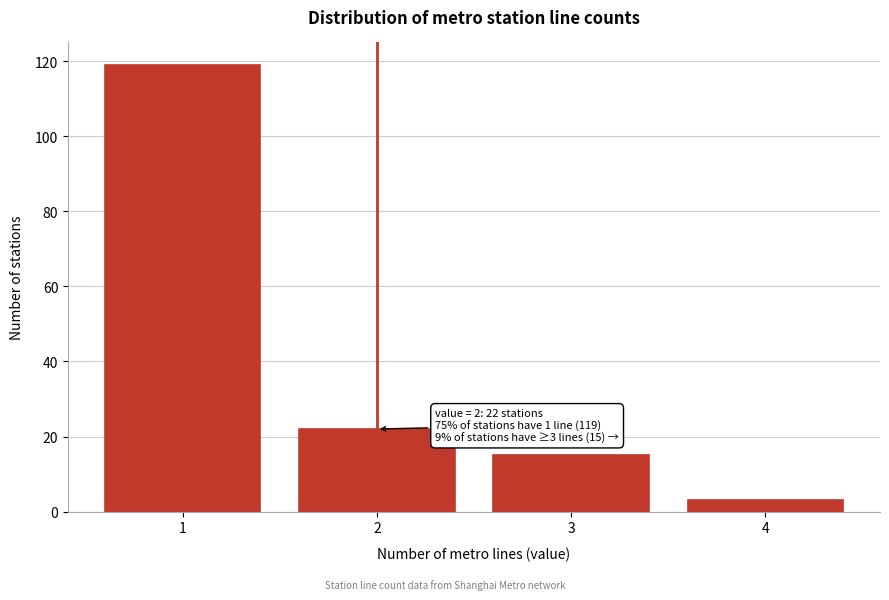

Reading right to left, transcribe all the data shown in this chart.

4=3	3=15	2=22	1=119